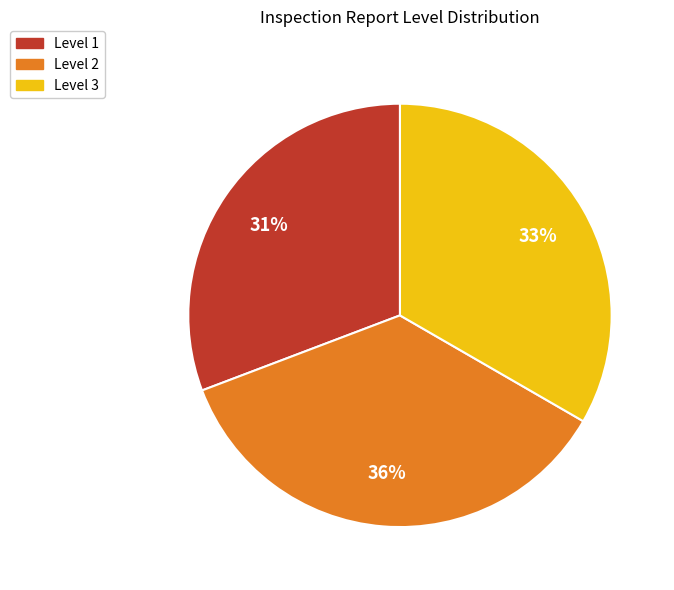

Is there any slice that represents more than half of the pie?

No